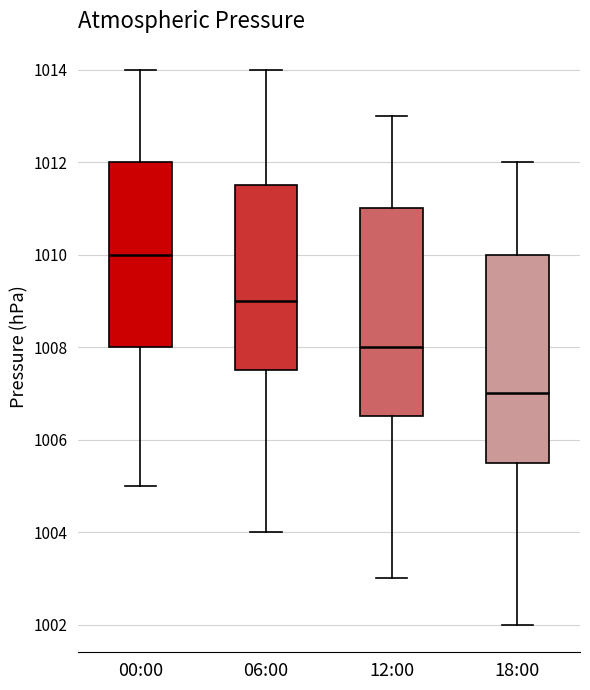

Which box's median line is the highest?

00:00